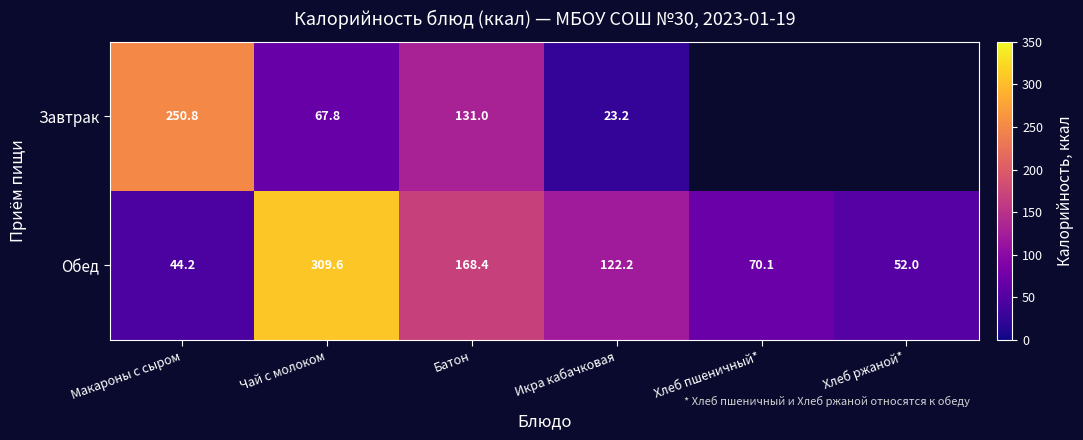

How many data points in Обед are above 122?

3